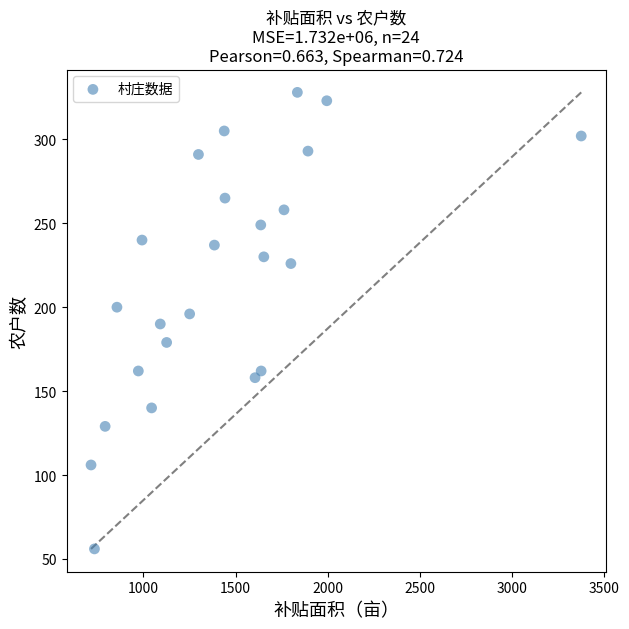

What is the range of Y values (max minus min)?

272